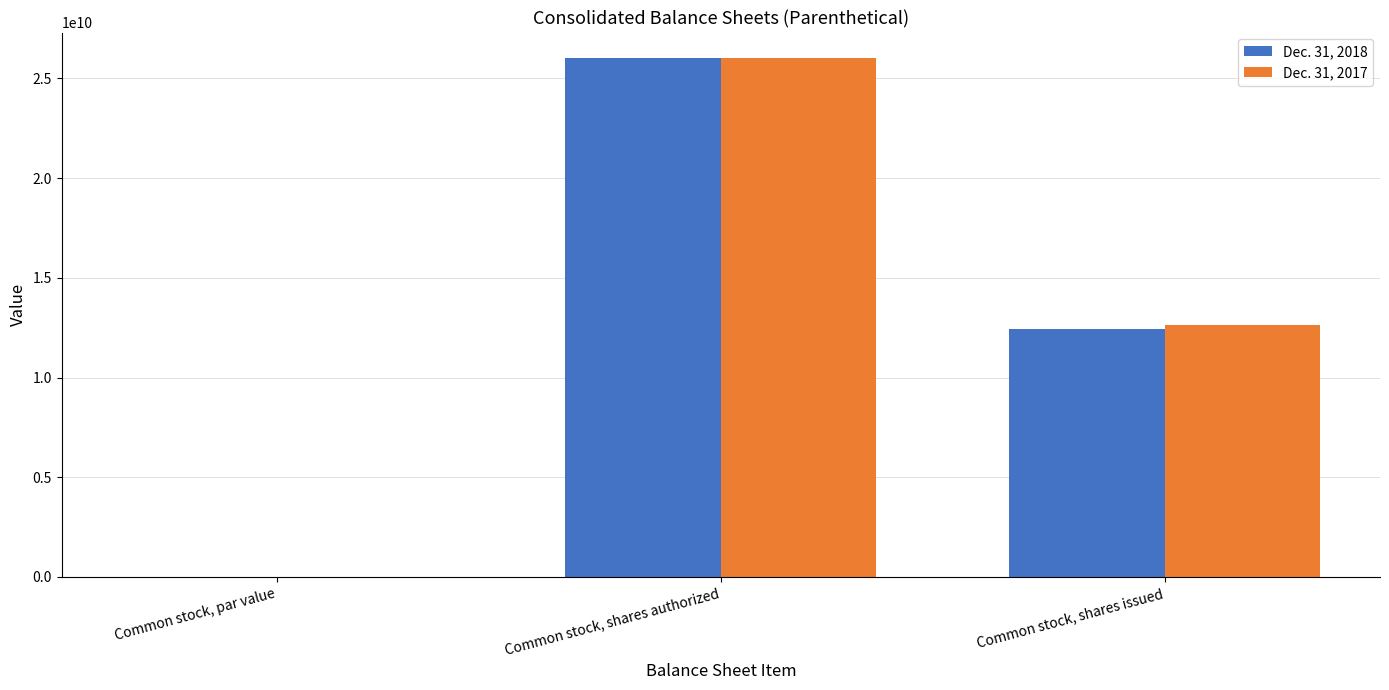

What is the difference between the Dec. 31, 2018 values at Common stock, shares issued and Common stock, par value?

12424318990